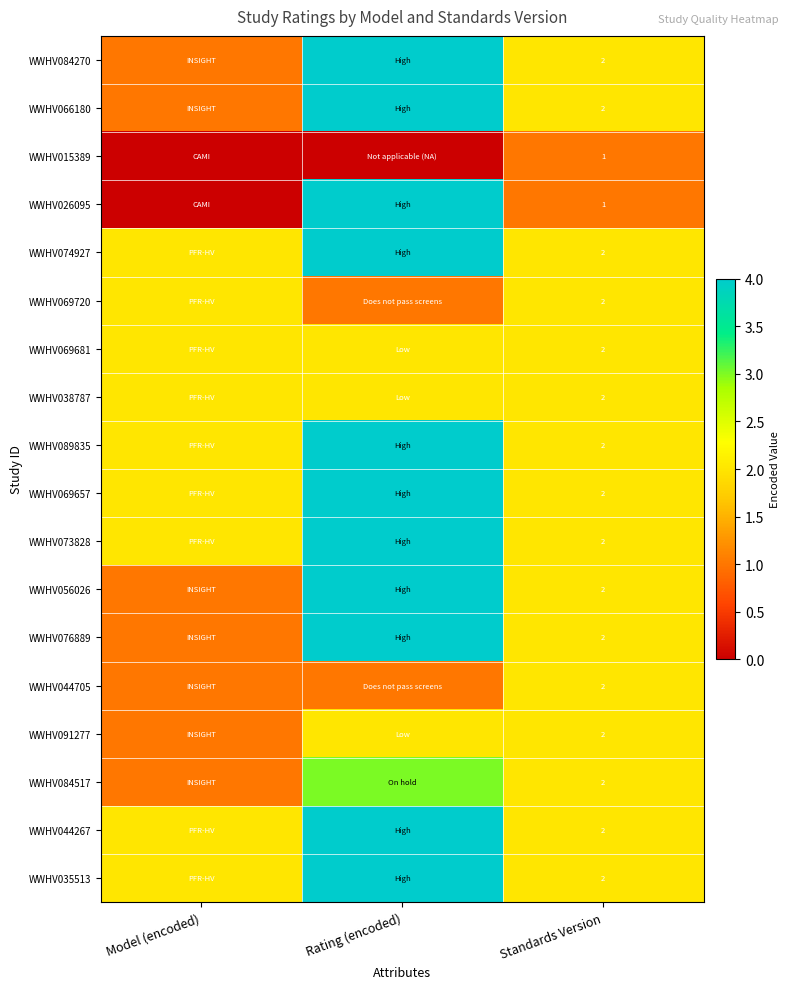

True or false: WWHV035513 has a value of 2 at Standards Version.

True